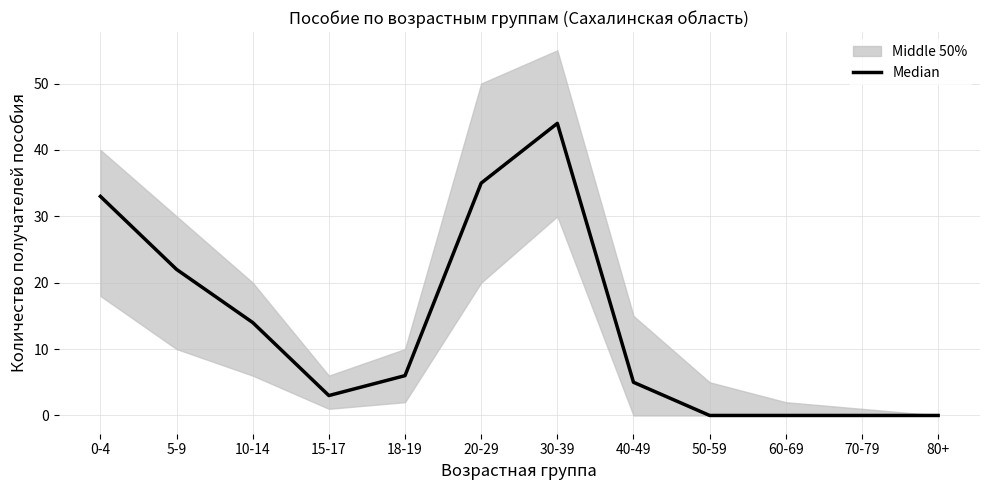

What is the change in value from 5-9 to 60-69?

-22